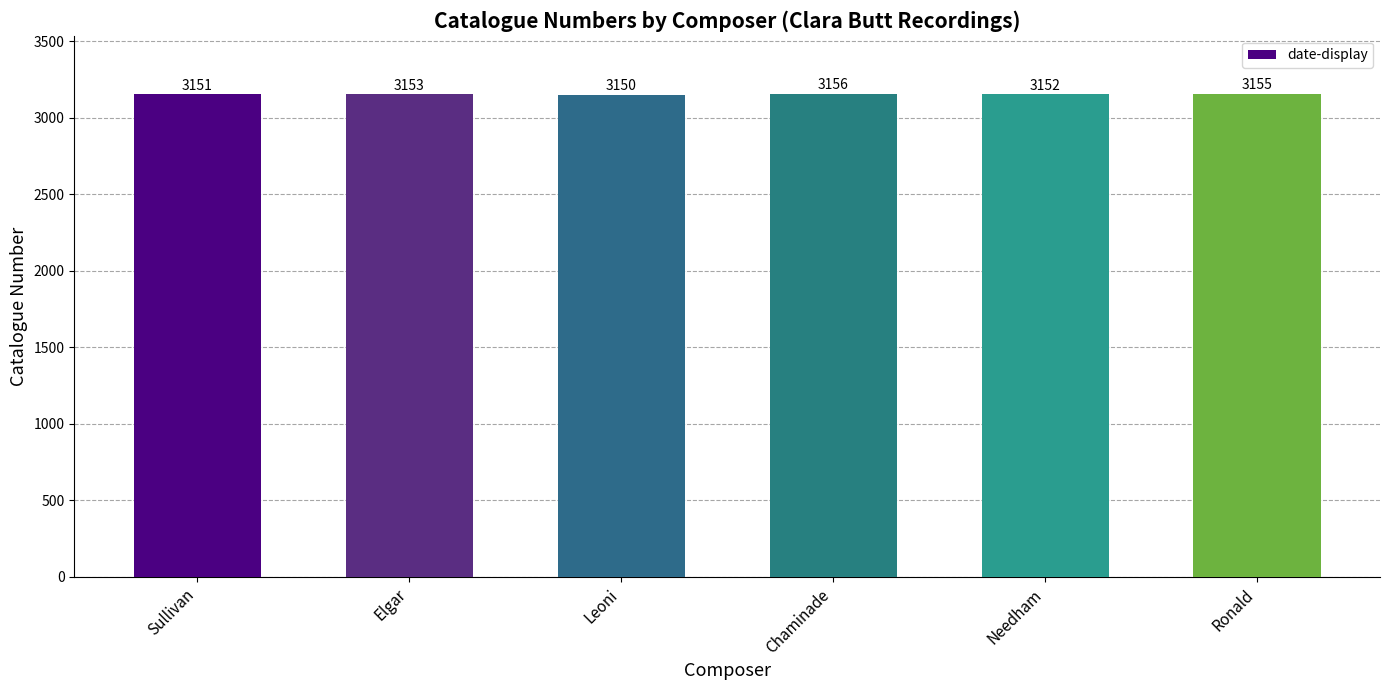

Reading right to left, list all the values displayed in this chart.

Ronald=3155	Needham=3152	Chaminade=3156	Leoni=3150	Elgar=3153	Sullivan=3151